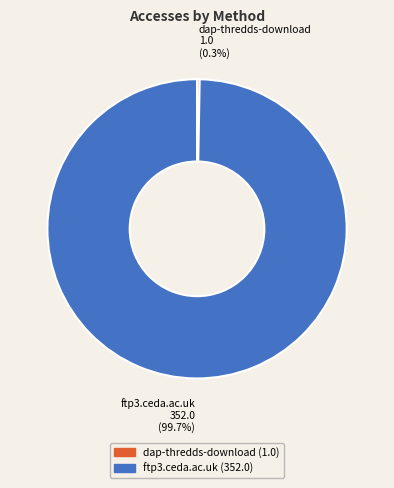

To the nearest percent, what is the difference between the ftp3.ceda.ac.uk and dap-thredds-download slice percentages?

99%